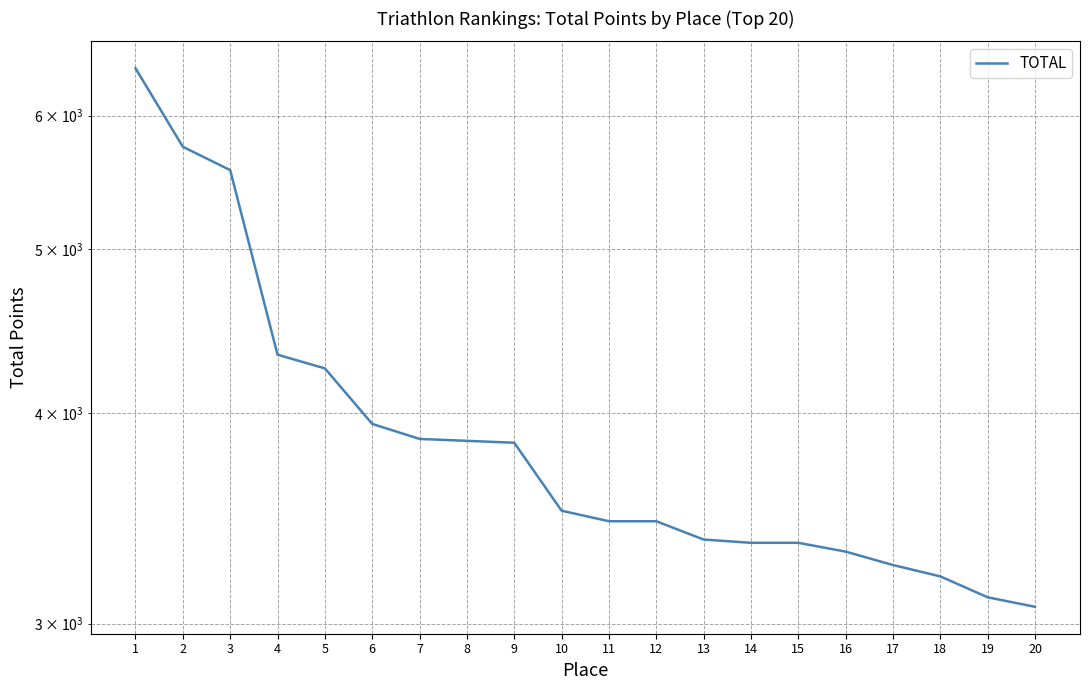

What is the ratio of the value at 19 to the value at 9?

0.8